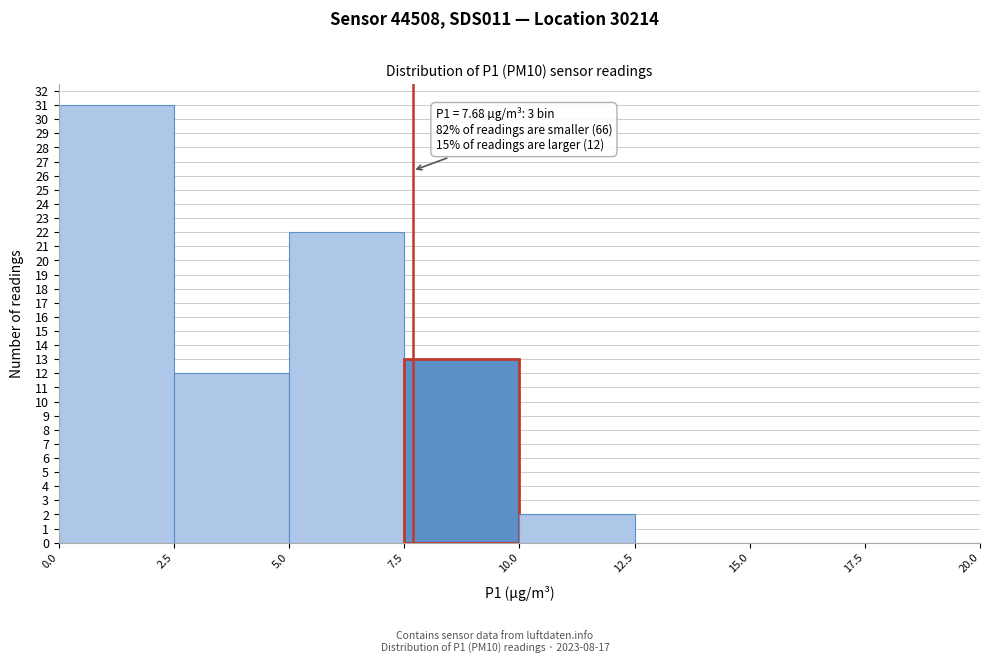

Over which range of the x-axis is the bar tallest?

0.0 to 2.5